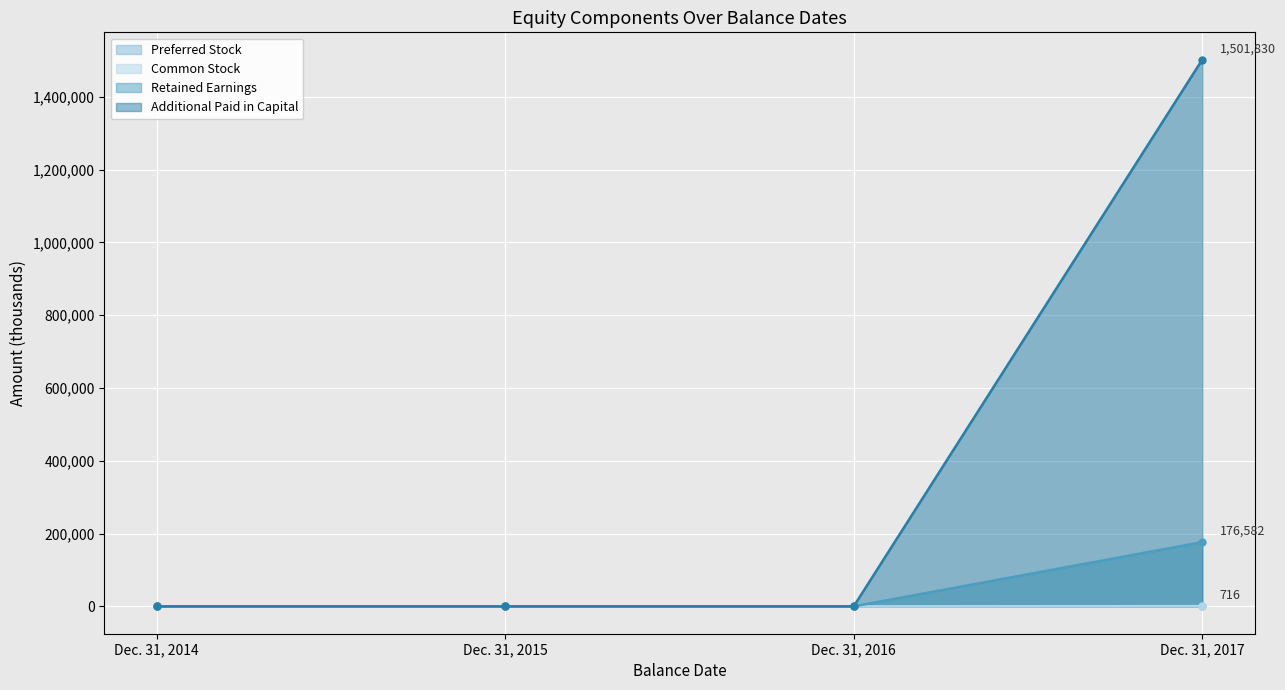

True or false: Retained Earnings has more than 1 interior local peaks.

False